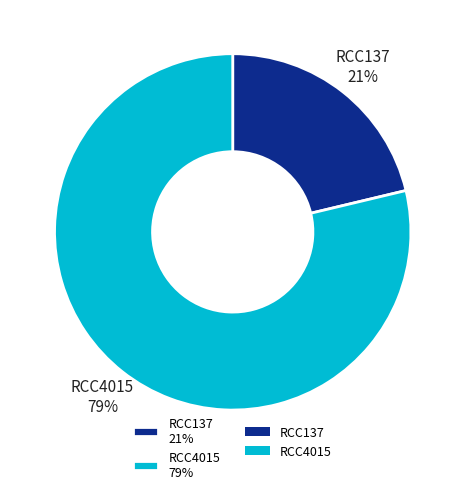

Approximately how many times larger is the value at RCC137 compared to RCC4015?

0.3